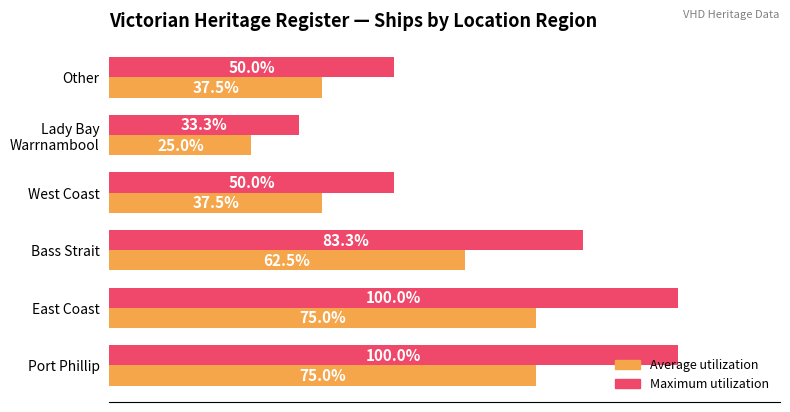

What are all the series names shown in the legend?

Average utilization, Maximum utilization